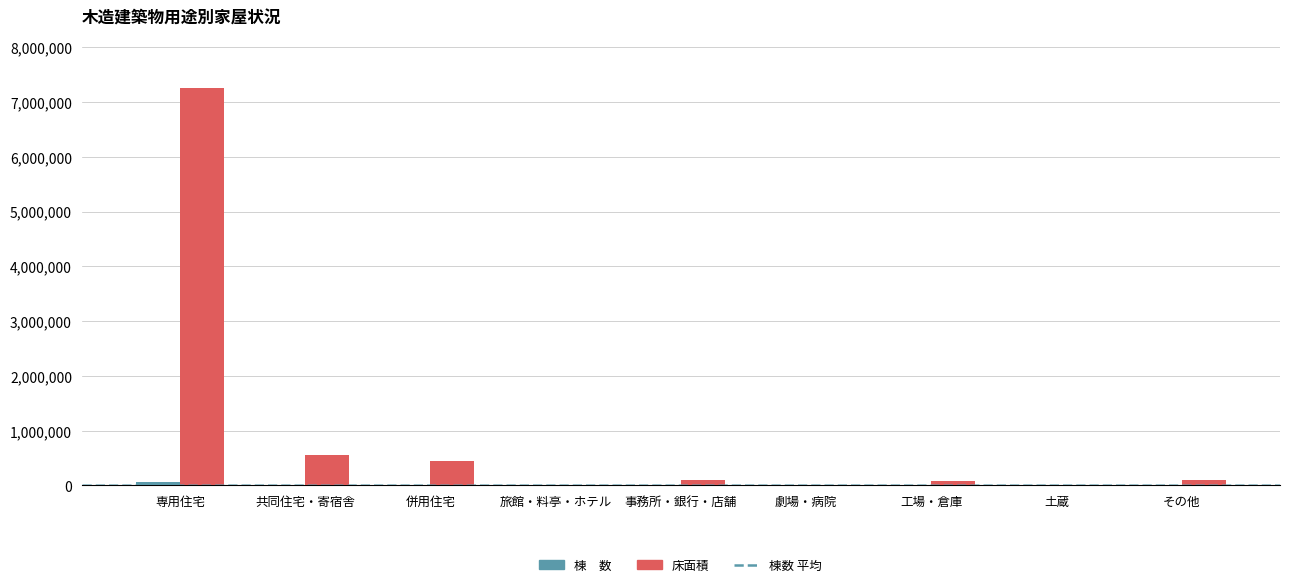

At which category is the sum across all series the highest?

専用住宅